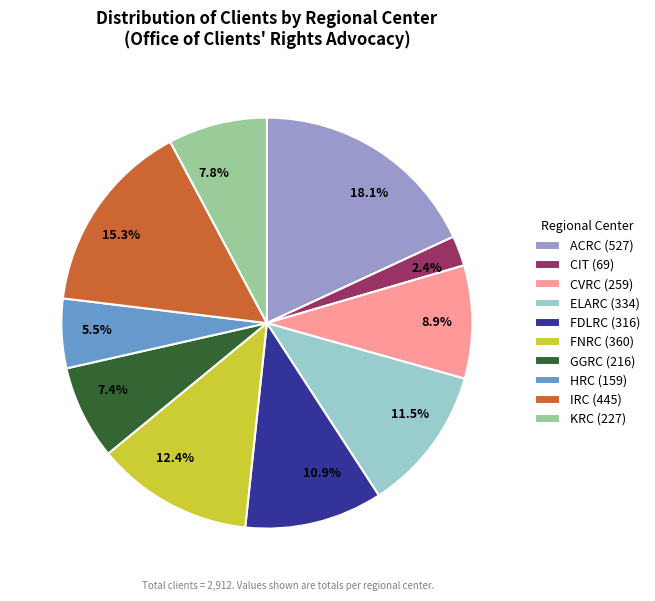

Which category has the smallest portion of the pie?

CIT